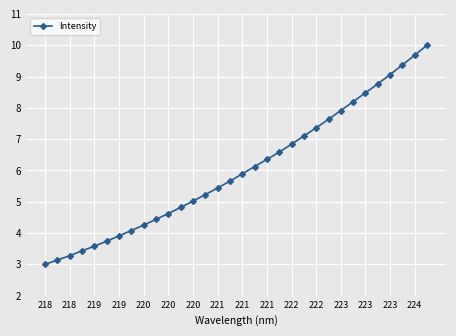

What is the maximum value shown in the chart?

10.0